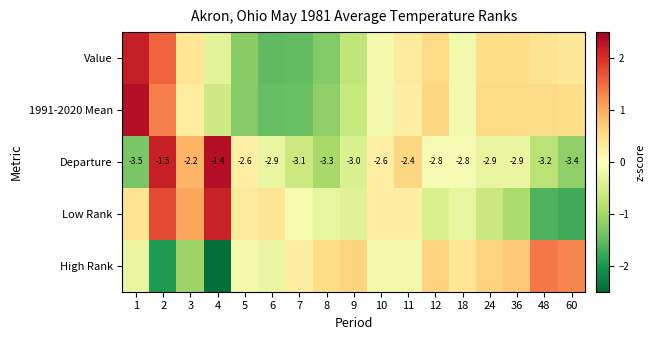

How many values in the Value series exceed 0?

9